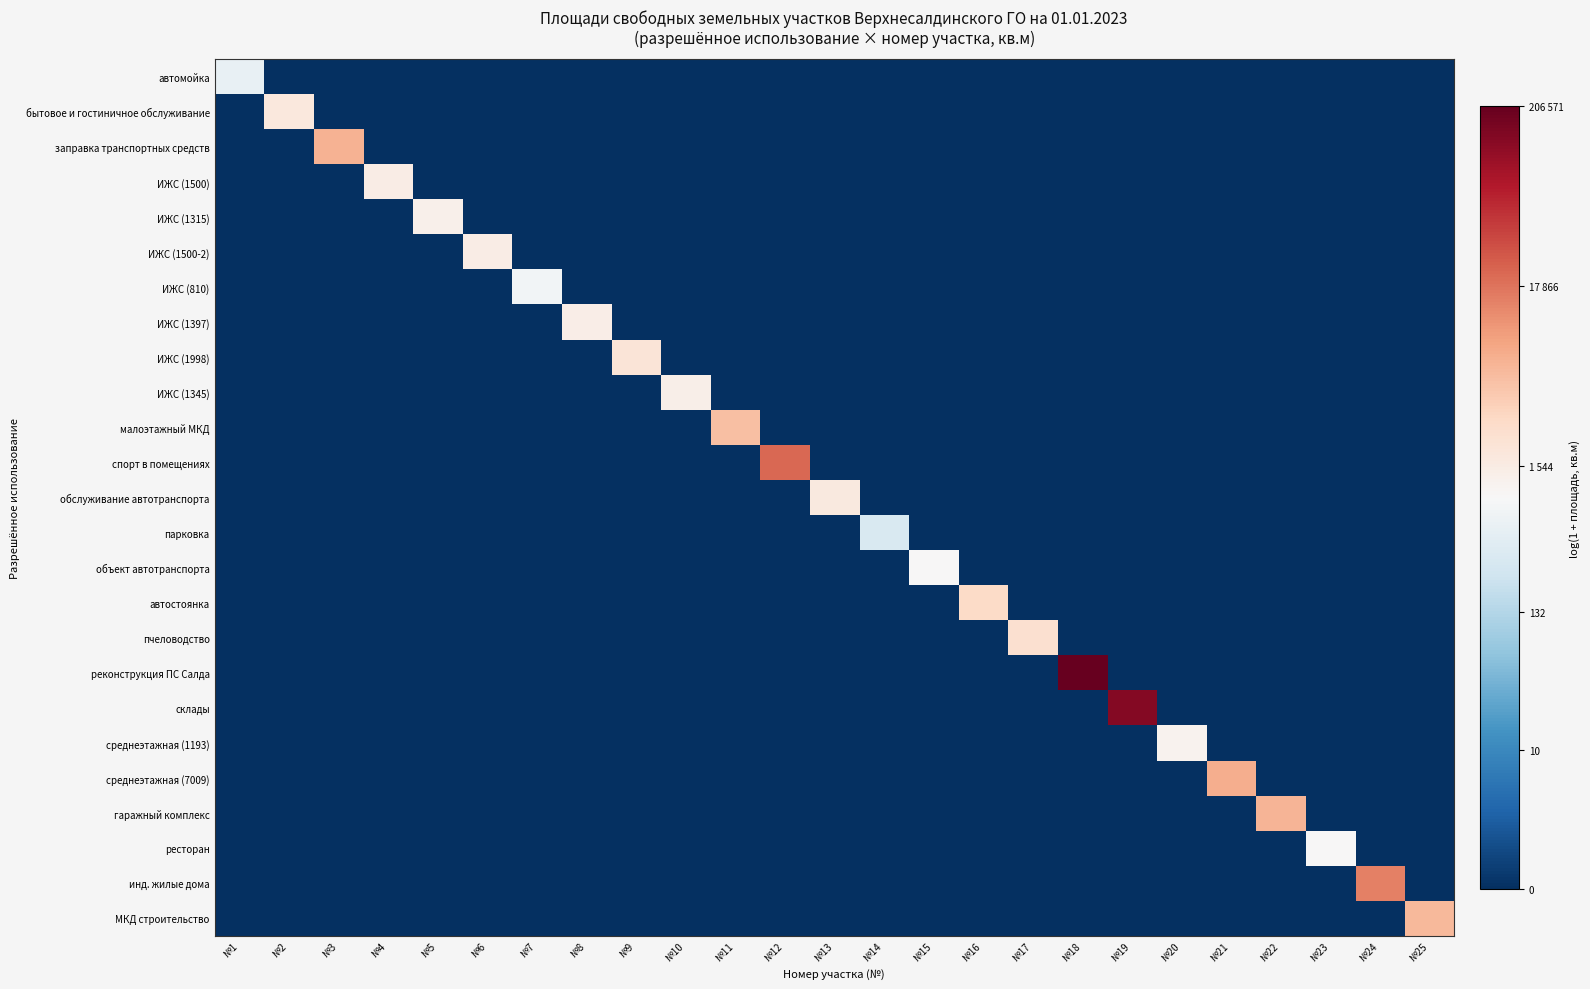

What is the total value across all series at №3?

8.8